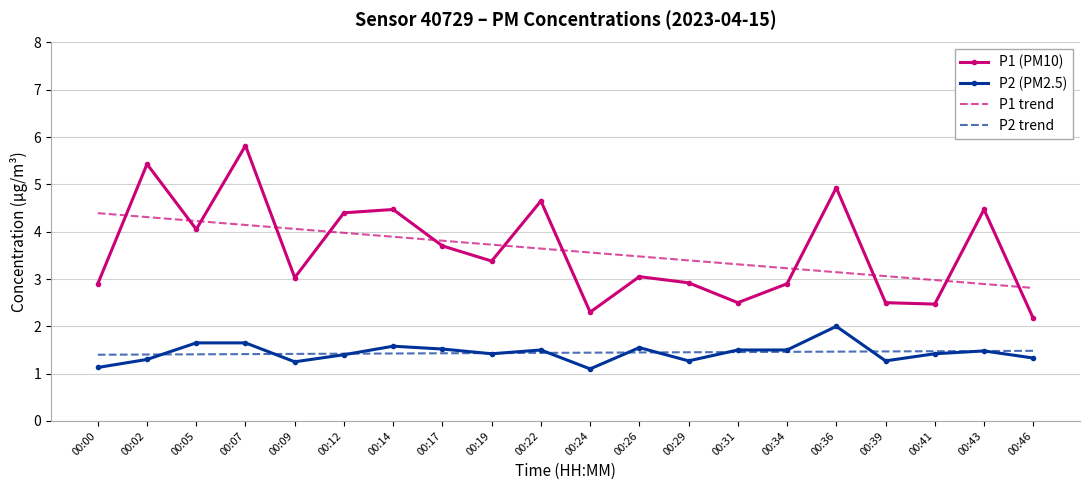

What is the sum of all P1 trend values?

72.0